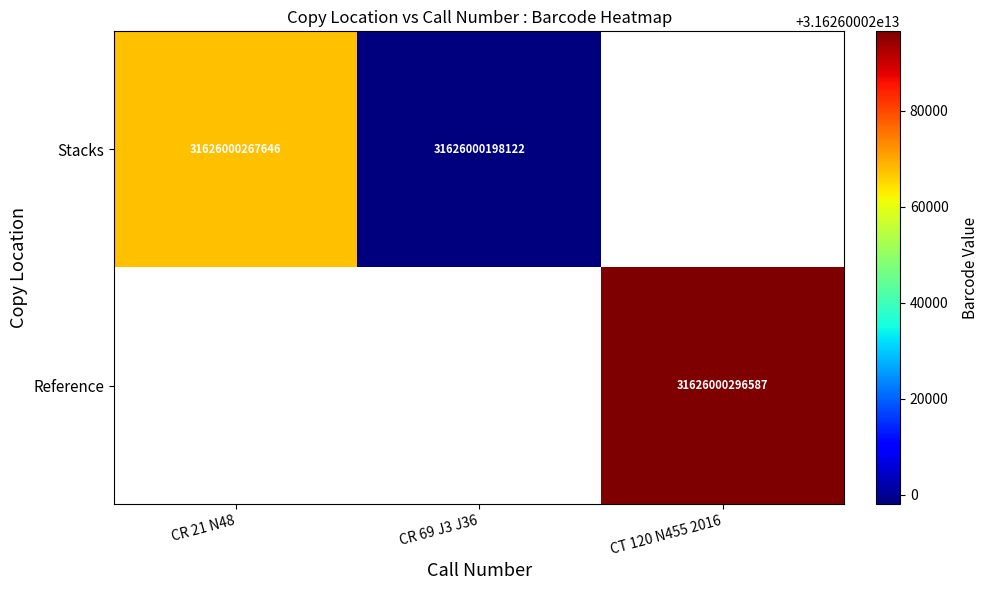

What is the difference between the Reference values at 0 and 2?

31626000296587